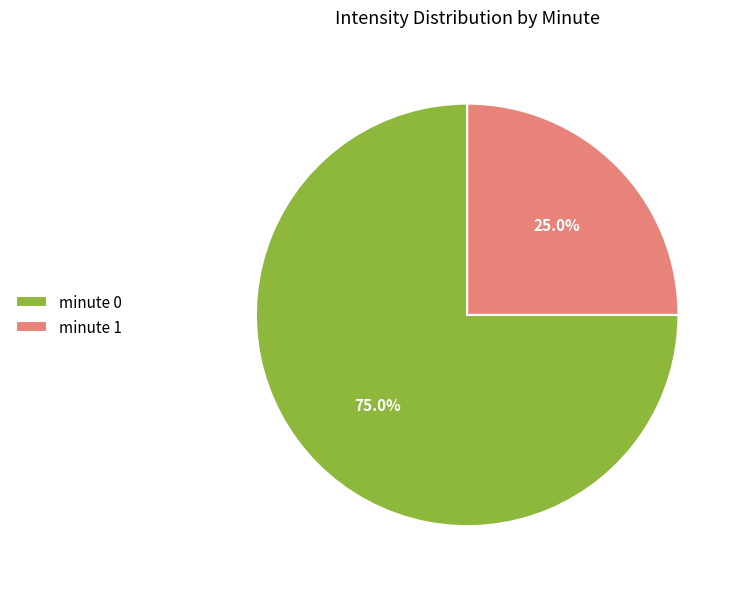

Does minute 0 account for over 50% of the chart?

Yes